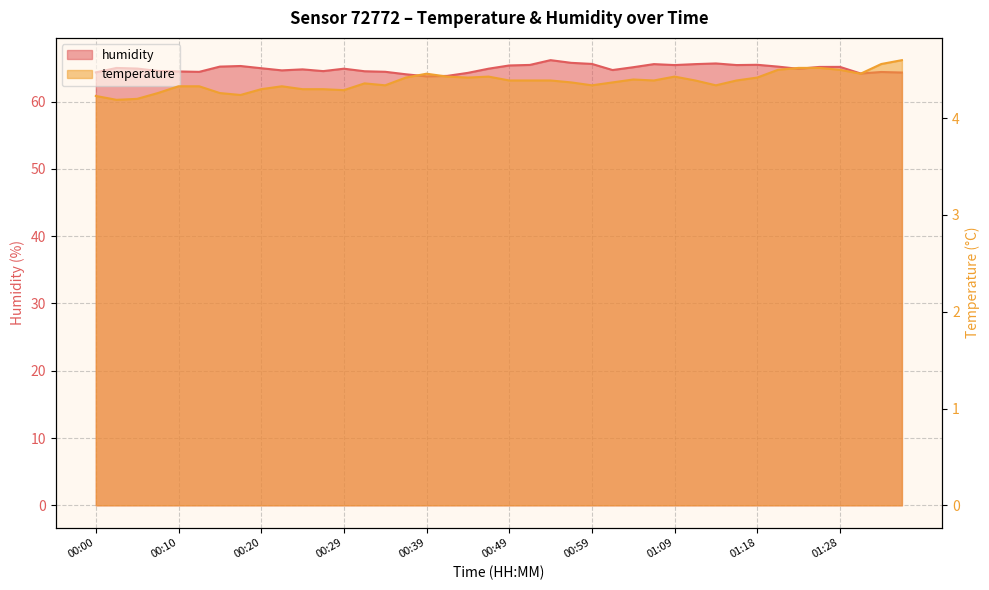

At which label does temperature reach its minimum?

00:02